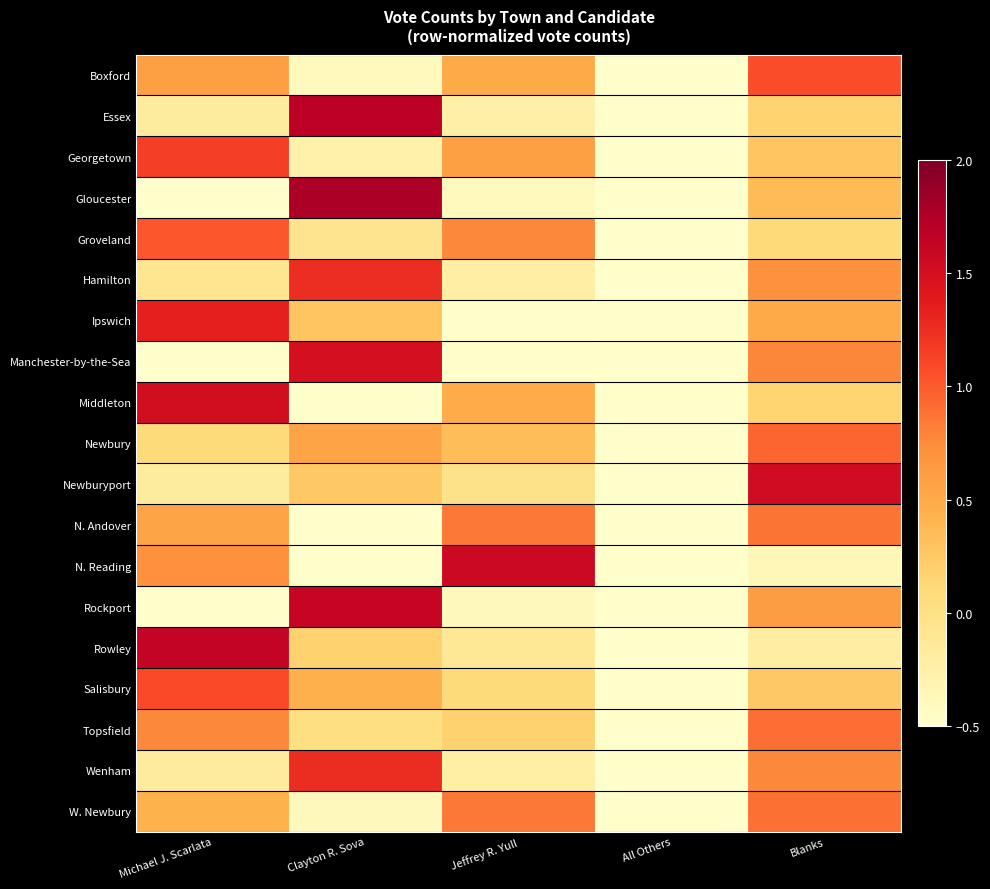

At All Others, list the series in order from smallest to largest.

Newbury, Topsfield, Salisbury, Groveland, Georgetown, W. Newbury, Boxford, N. Andover, Hamilton, Wenham, Ipswich, Newburyport, Rowley, Essex, Middleton, Manchester-by-the-Sea, Rockport, Gloucester, N. Reading